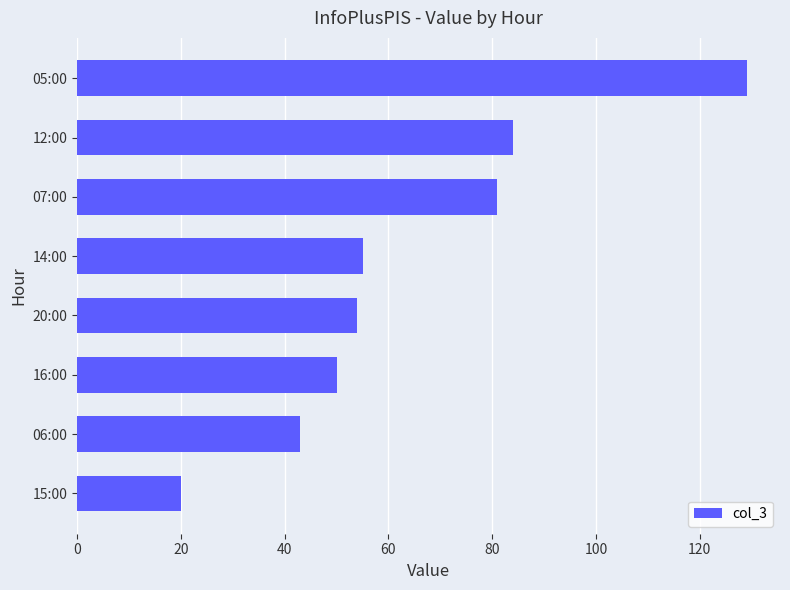

Which label corresponds to the largest value in the chart?

05:00